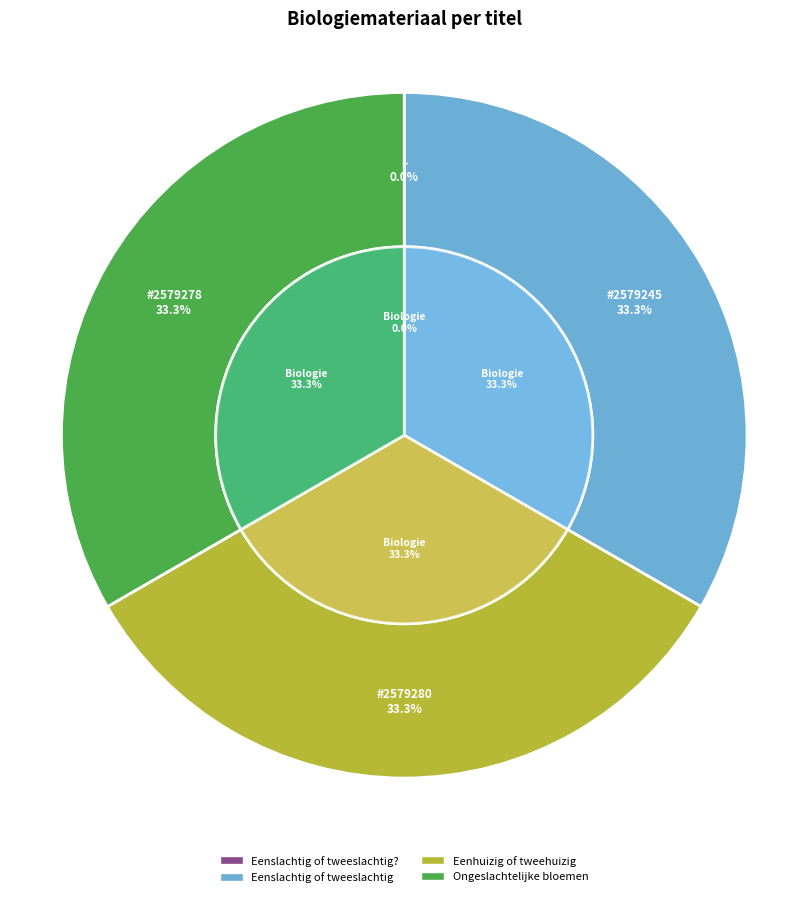

How many segments does this pie chart have?

4